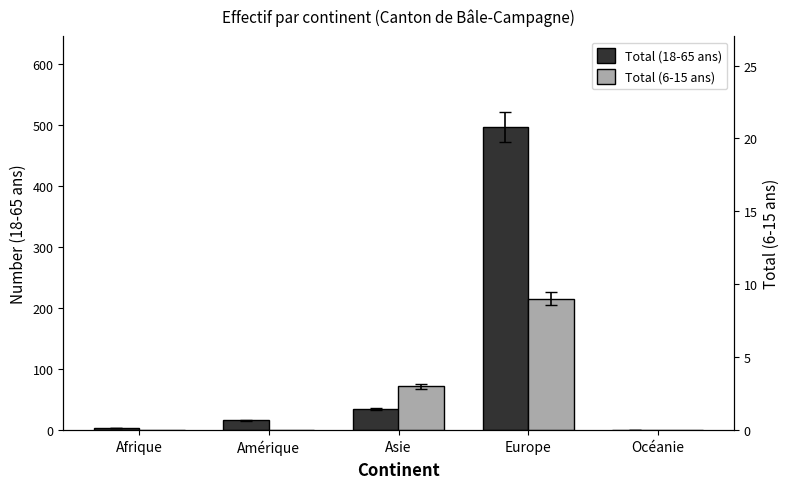

Reading left to right, extract all data points from this chart.

Total (18-65 ans): 4	16	34	496	1
Total (6-15 ans): 0	0	3	9	0